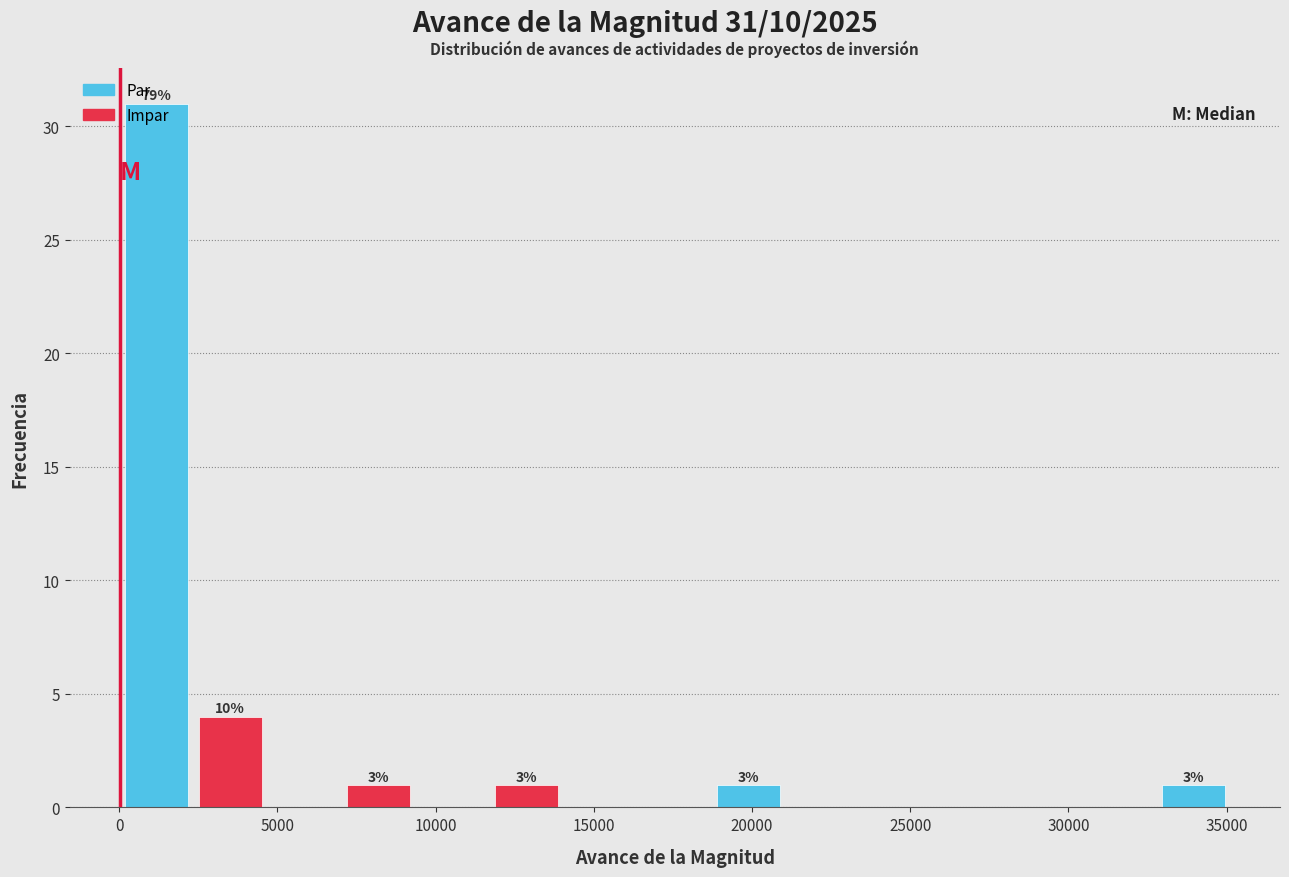

Which range on the x-axis has the tallest bar?

0 to 2500